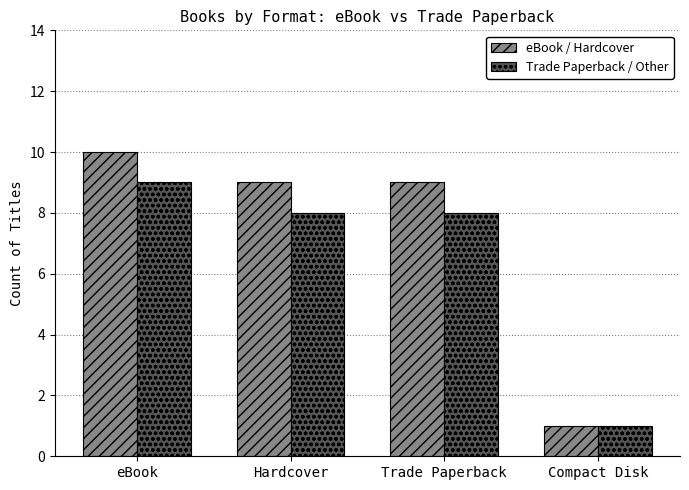

Reading left to right, what are all the values shown in this chart?

eBook / Hardcover: 10	9	9	1
Trade Paperback / Other: 9	8	8	1